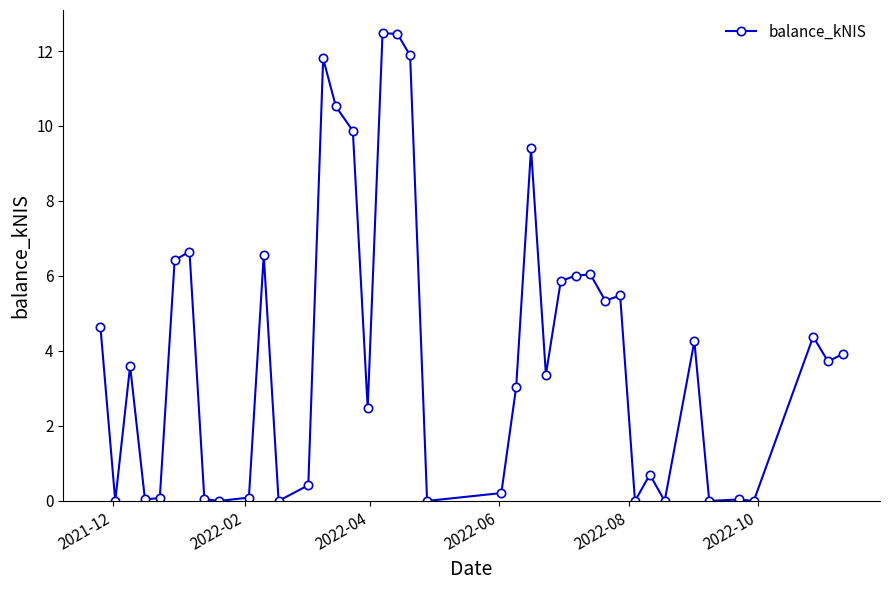

What is the greatest value displayed?

12.5